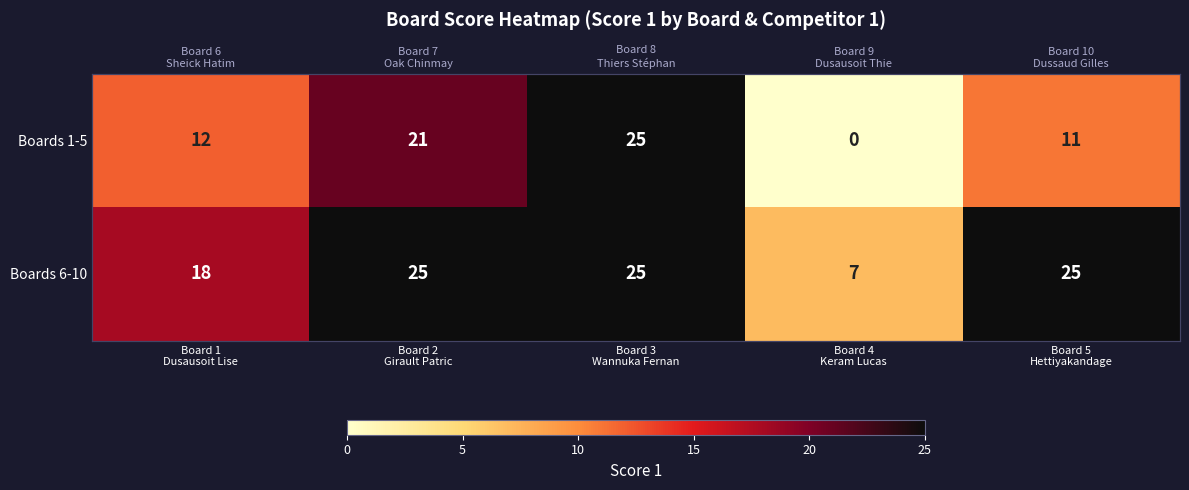

True or false: Boards 6-10 has a value of 13 at Board 3 Wannuka Fernan.

False